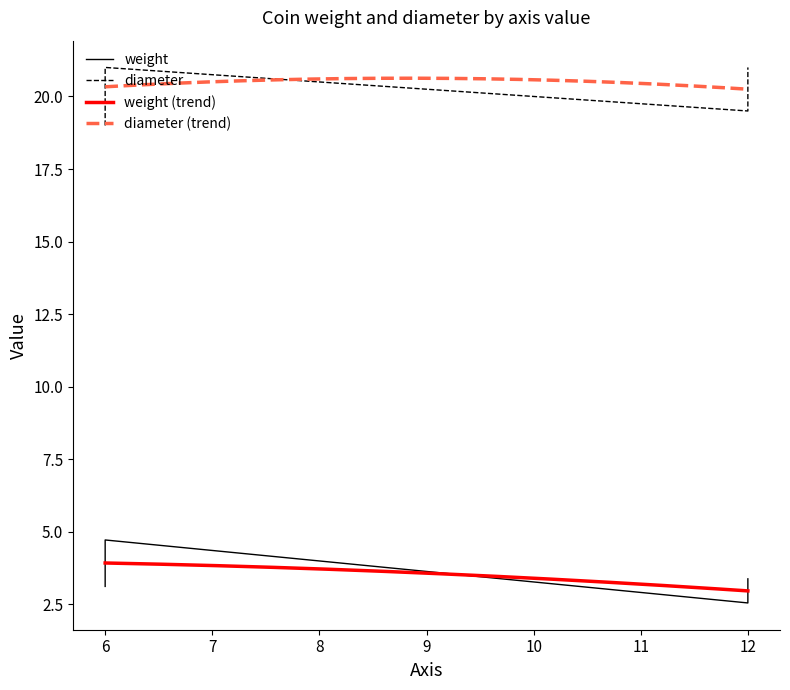

Which series has the widest spread of values?

weight